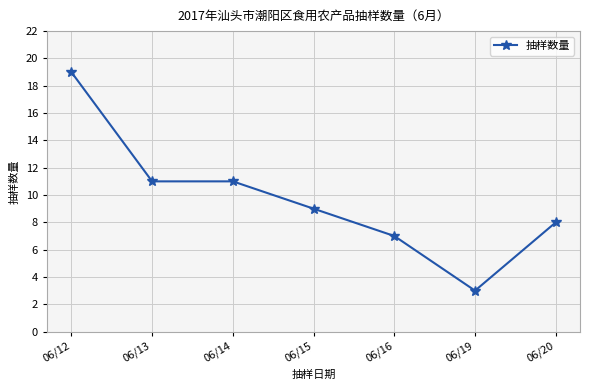

Which has a higher value, 06/12 or 06/19?

06/12